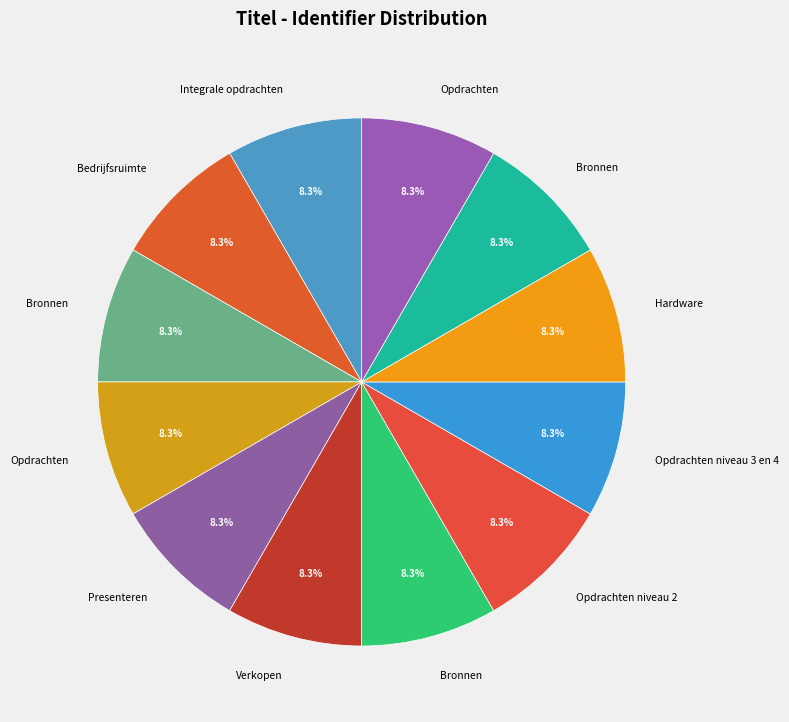

Count the number of slices in the pie.

12